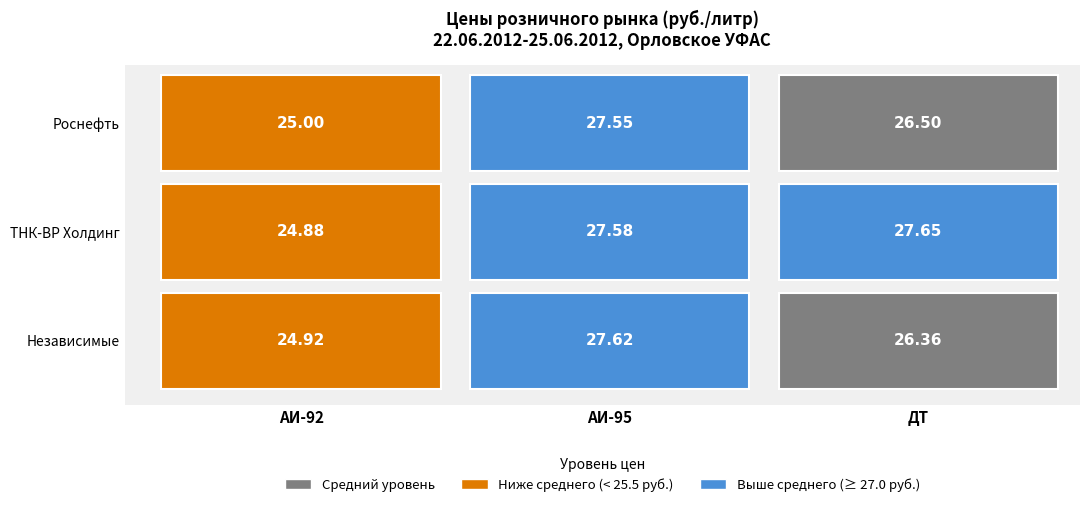

Which series has the largest range (max minus min)?

ОАО "ТНК-ВР Холдинг" (среднее значение)